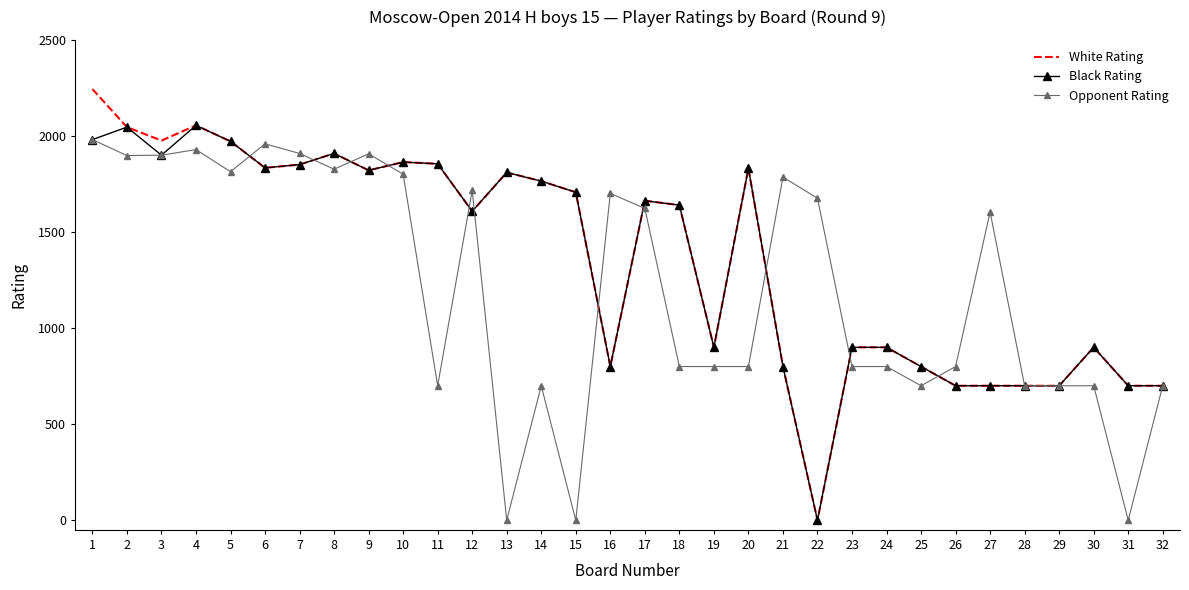

The value of White Rating at 30 is 900. True or false?

True